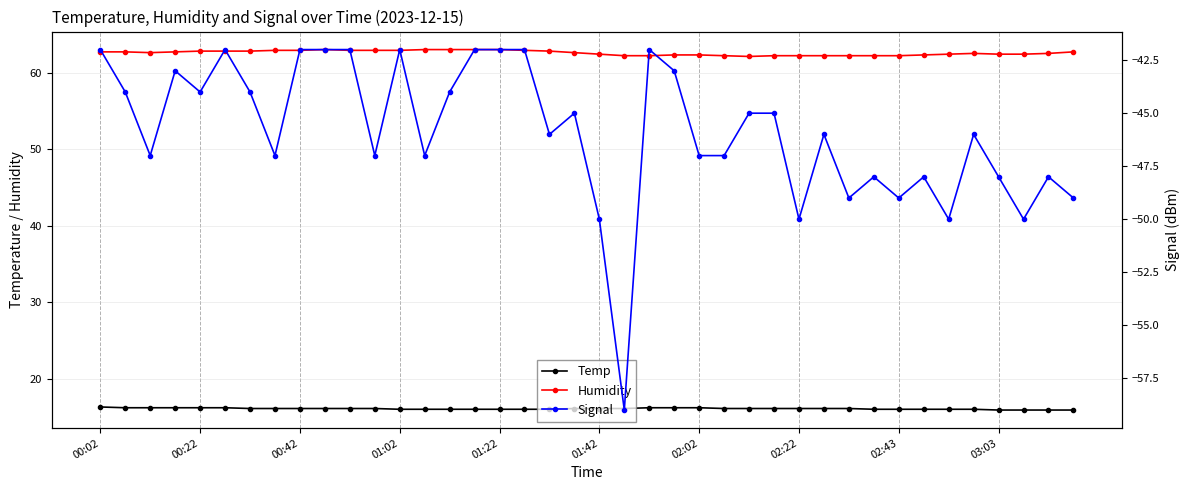

True or false: Signal has a value of -47.0 at 13.

True